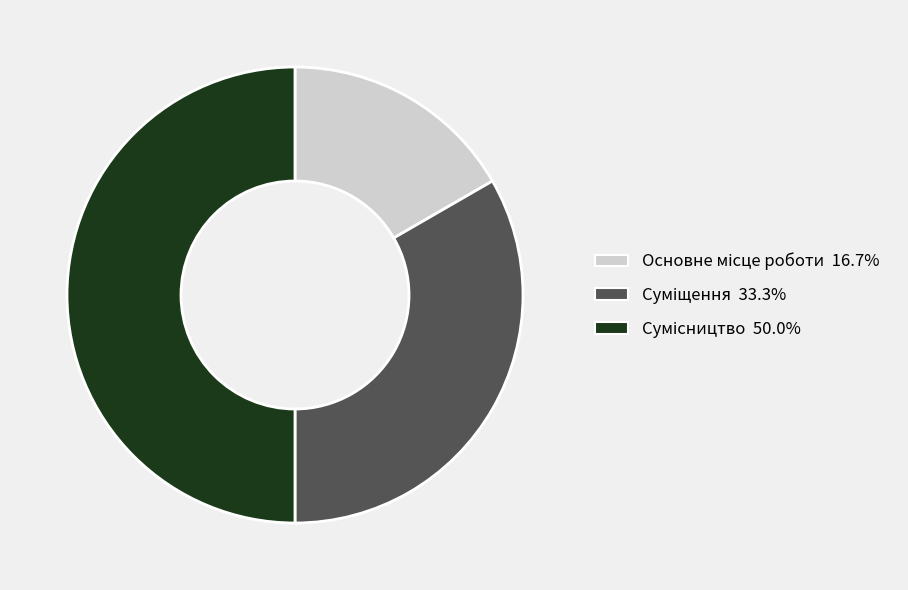

Combined, do Суміщення and Основне місце роботи account for over 50%?

No